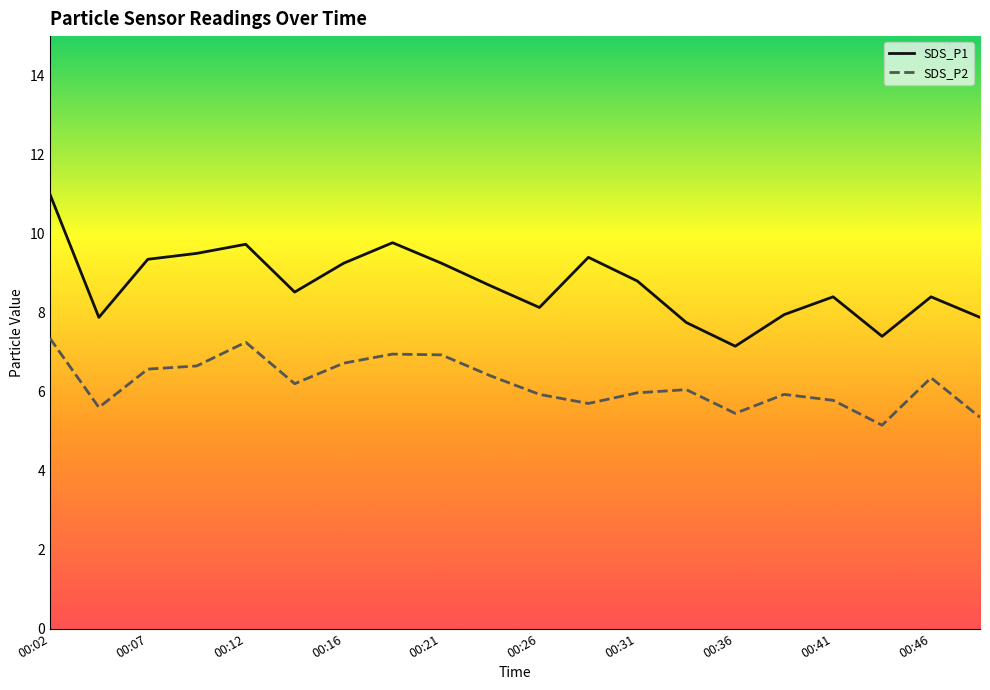

True or false: SDS_P1 and SDS_P2 cross at least once.

False